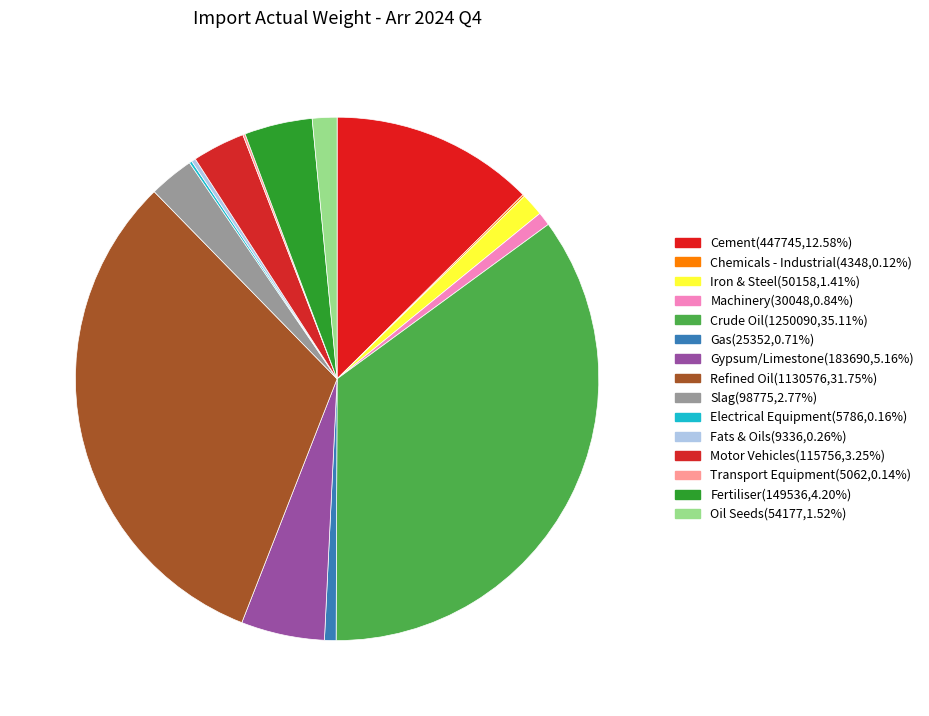

What percentage is the Gas slice, to the nearest percent?

1%